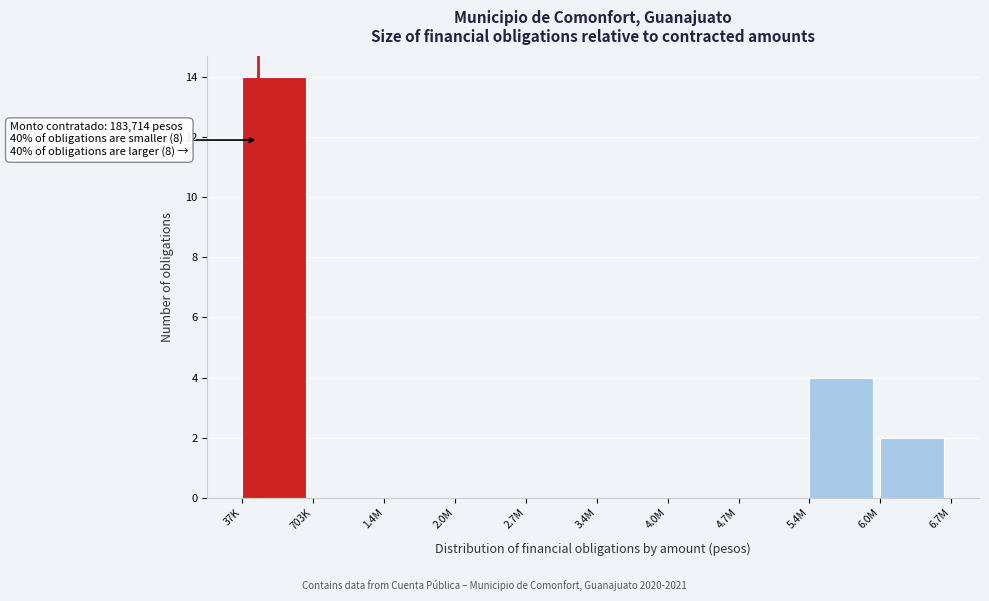

Reading left to right, list all the values displayed in this chart.

37K=14	703K=0	1.4M=0	2.0M=0	2.7M=0	3.4M=0	4.0M=0	4.7M=0	5.4M=4	6.0M=2